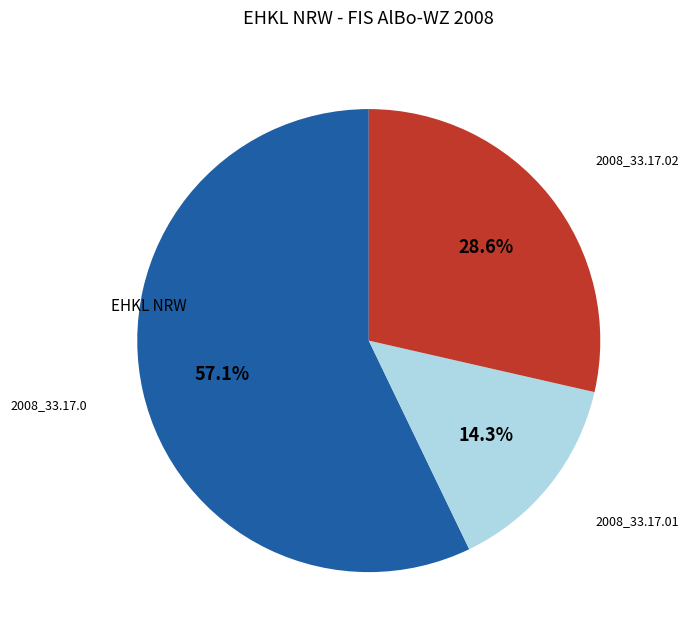

Is there a majority slice in this chart?

Yes